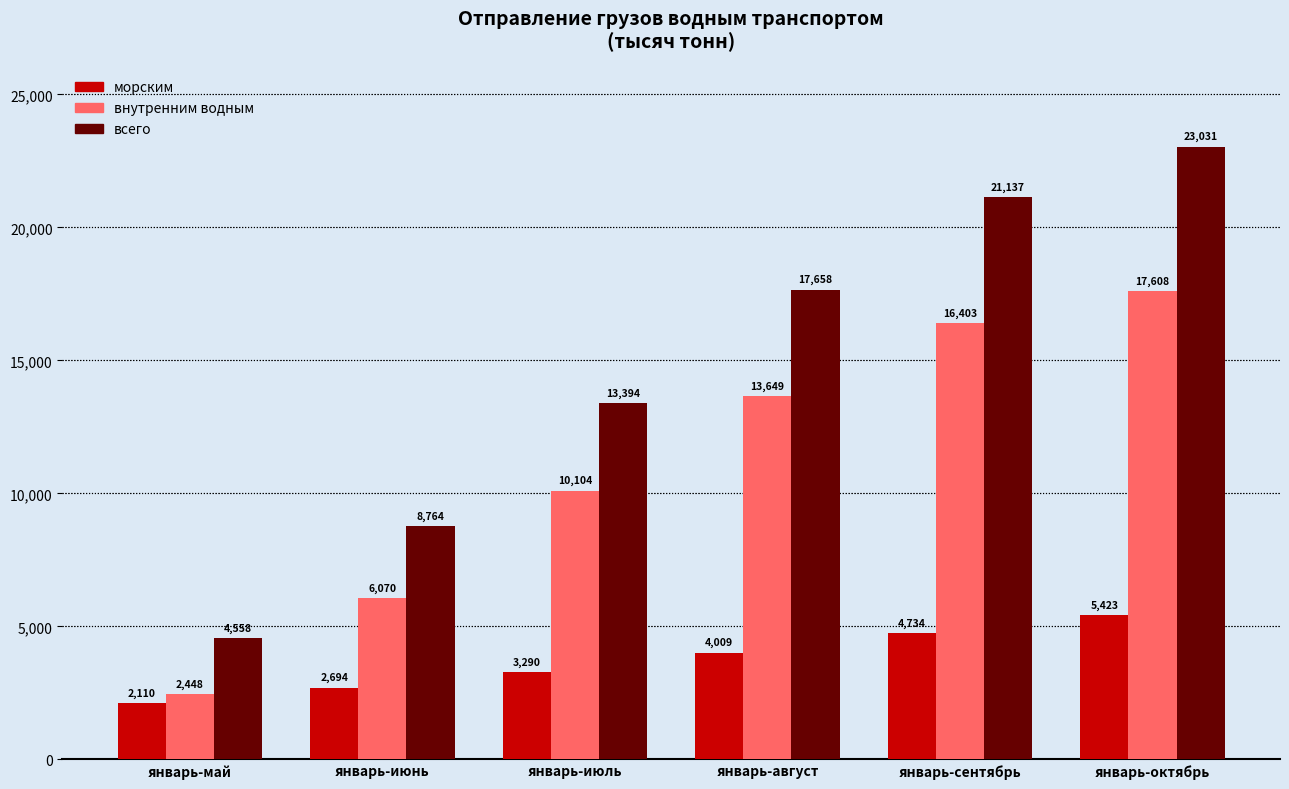

What is the sum of all всего values?

88541.0